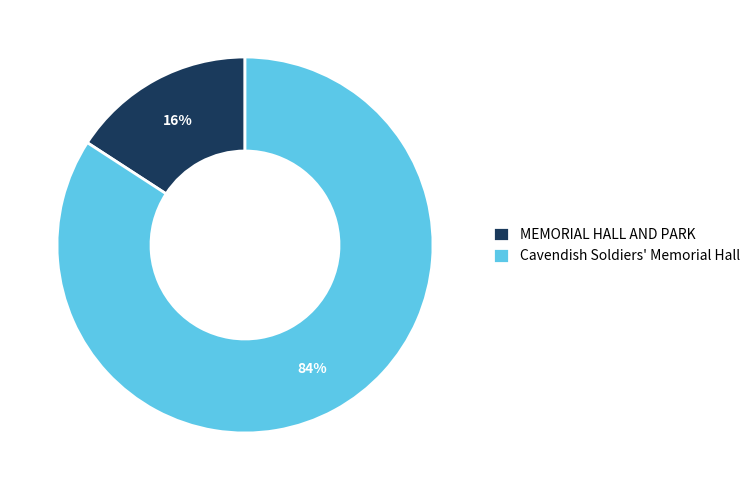

True or false: MEMORIAL HALL AND PARK accounts for 16% of the total.

True